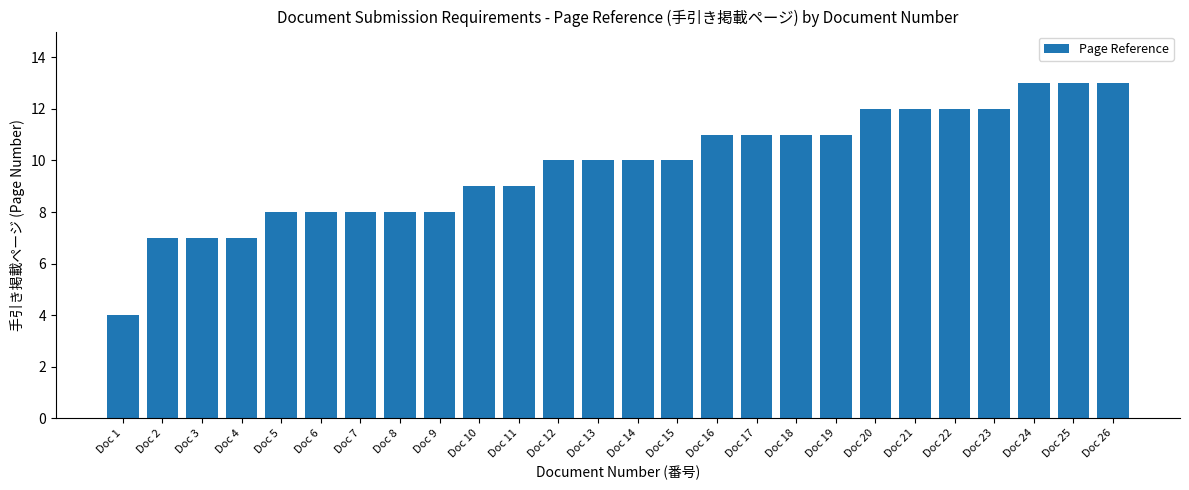

True or false: the data shows 11 at Doc 6.

False